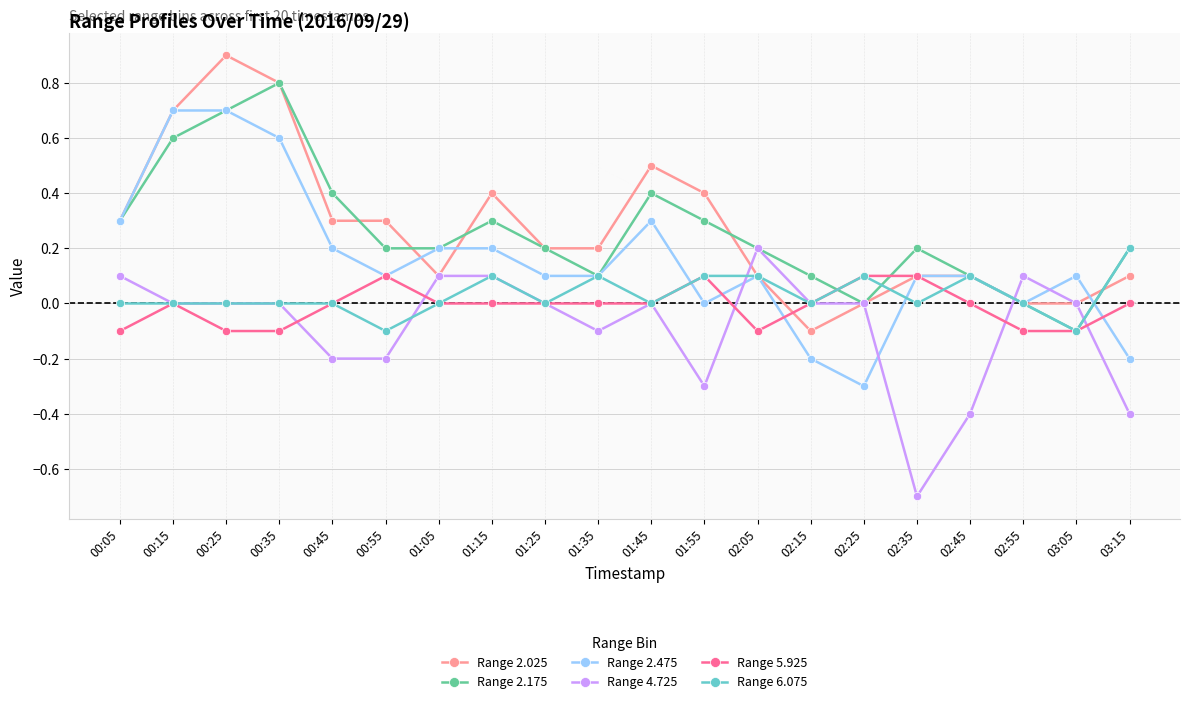

How many data points does each series have?

20